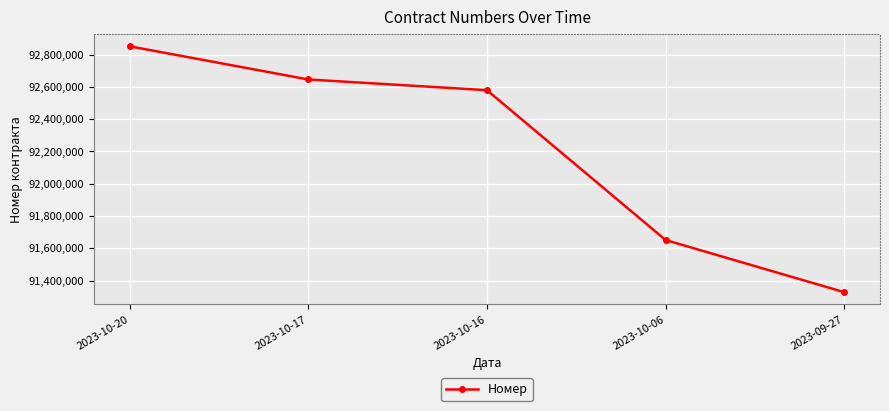

At which category does the chart reach its minimum across all series?

2023-09-27